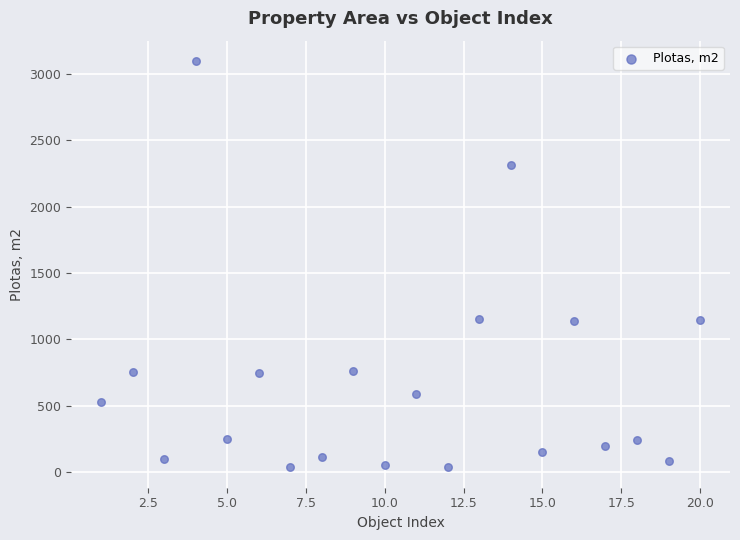

What is the range of X values (max minus min)?

19.0